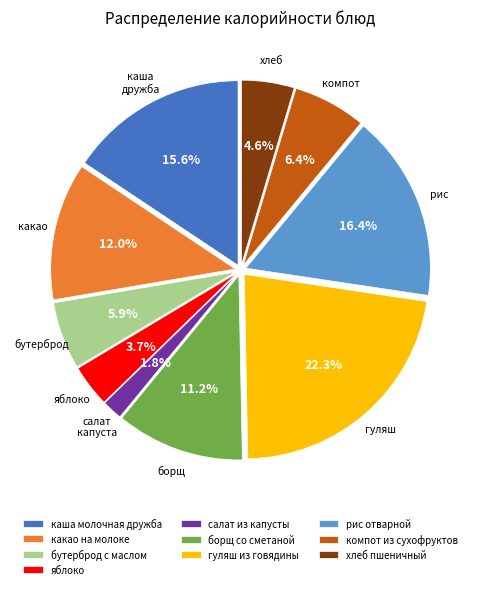

To the nearest percent, what percentage of the pie is рис отварной?

16%